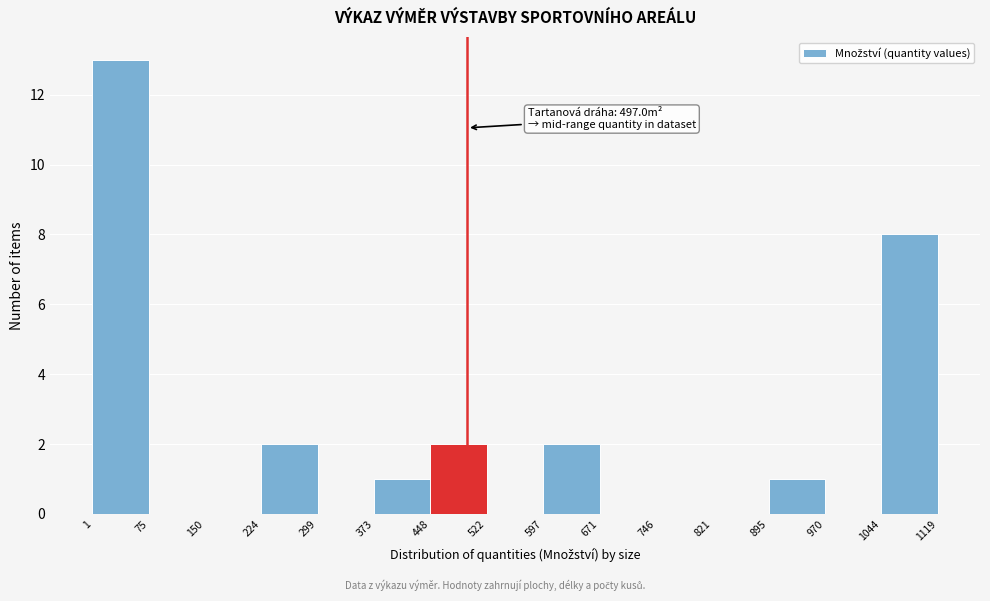

Over which range of the x-axis is the bar tallest?

1 to 75